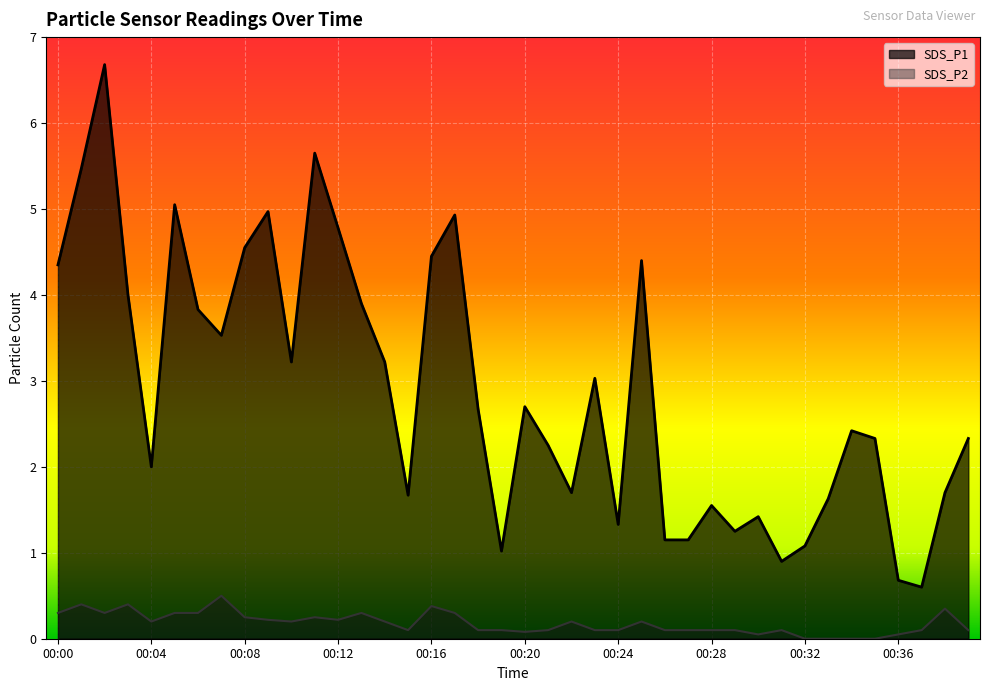

True or false: SDS_P1 and SDS_P2 intersect in this chart.

False